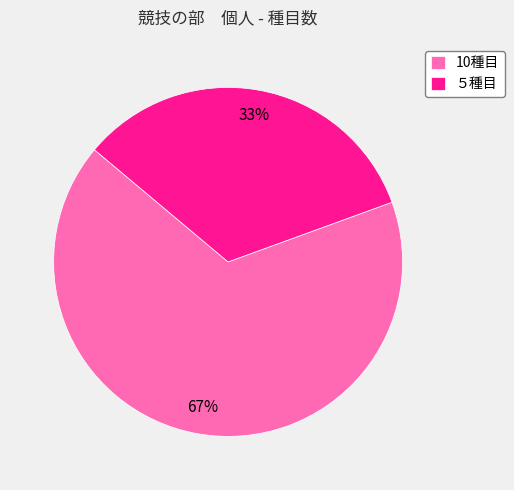

Between 10種目 and ５種目, which is larger?

10種目